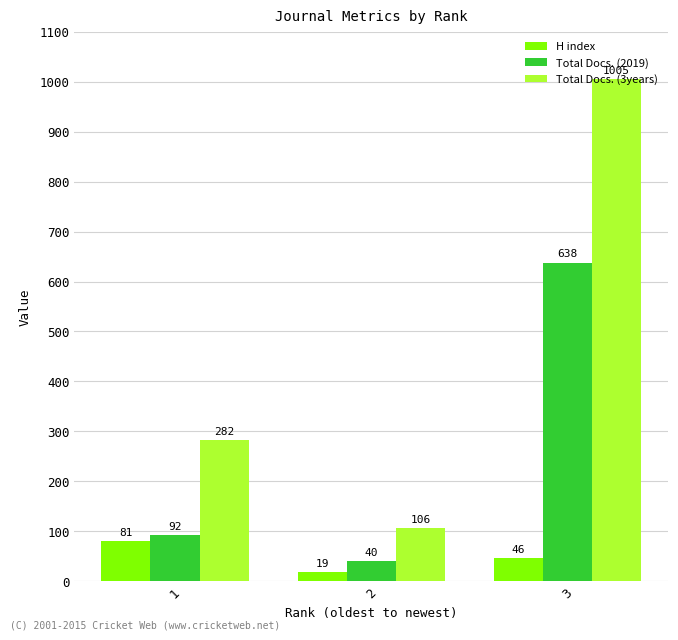

What is the smallest value displayed?

19